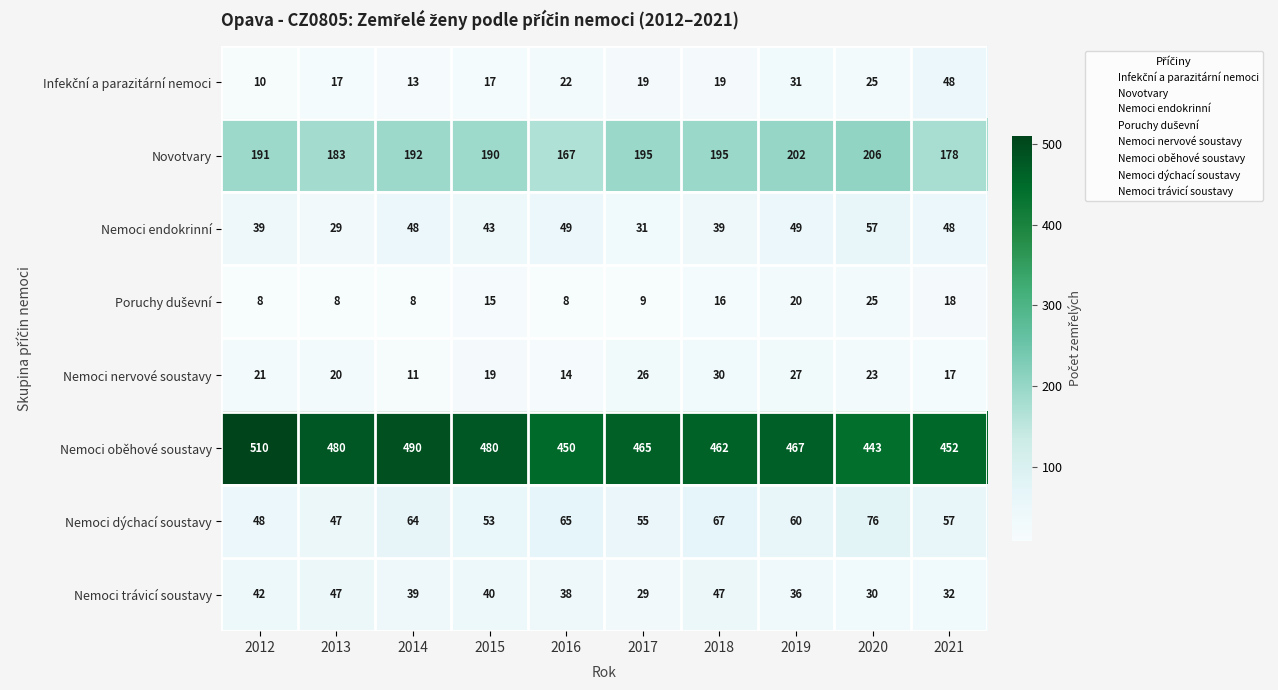

What is the average value of the Nemoci trávicí soustavy series?

38